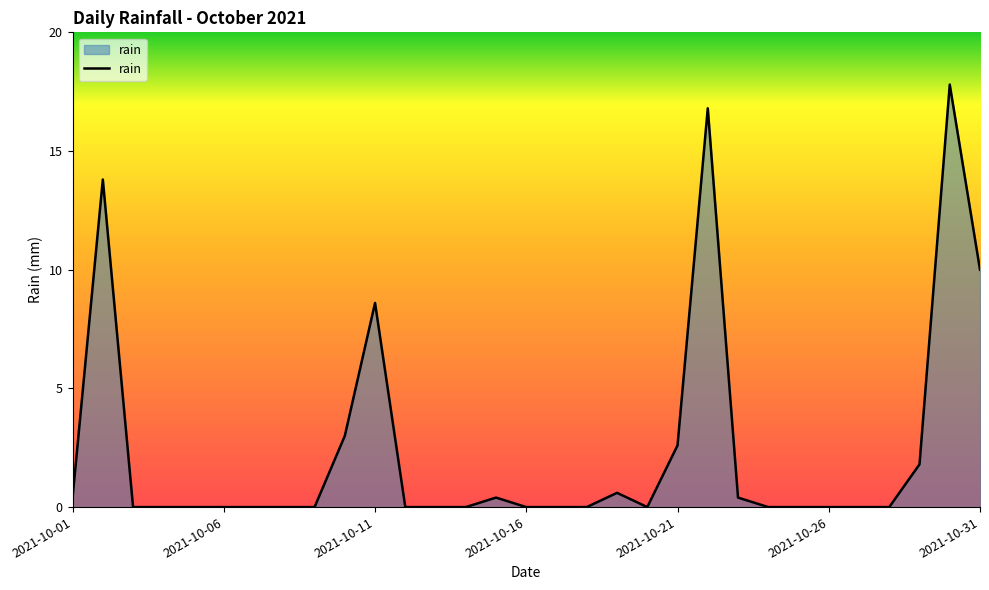

What is the difference between the maximum and minimum values?

17.8